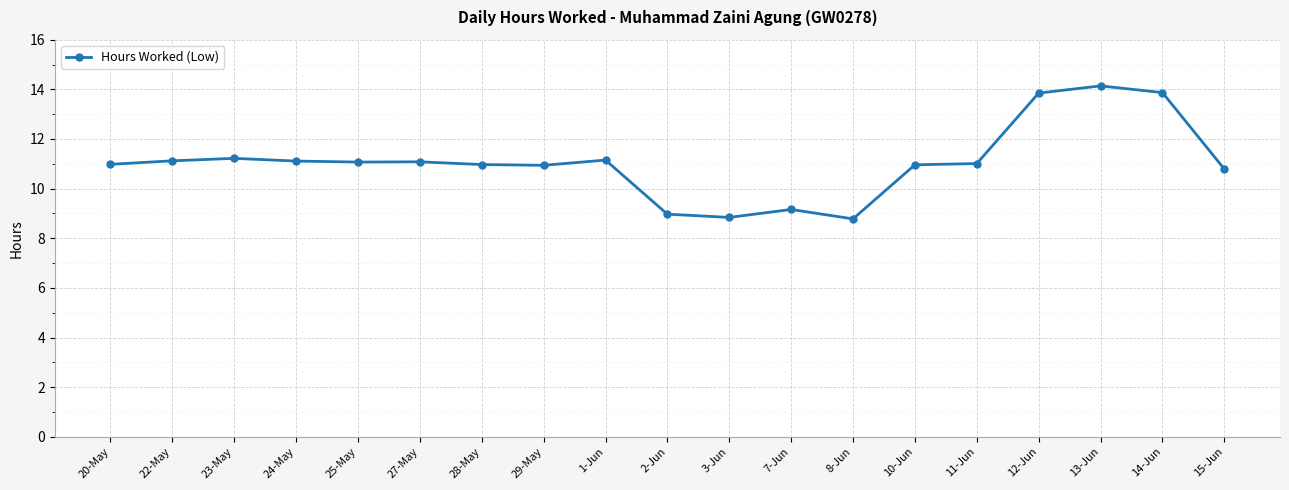

Is this an area chart (filled region under the line)?

No